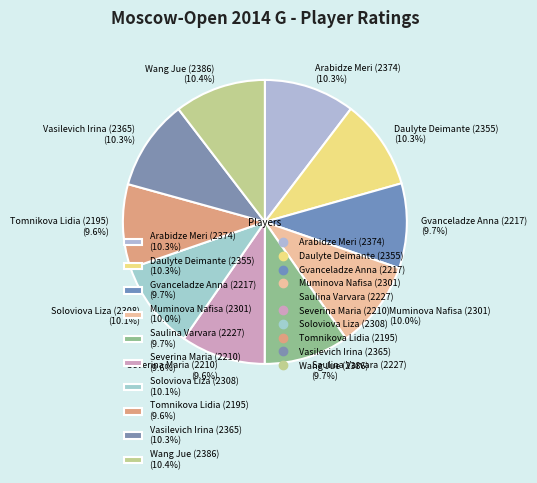

True or false: Arabidze Meri (2374) accounts for 19% of the total.

False